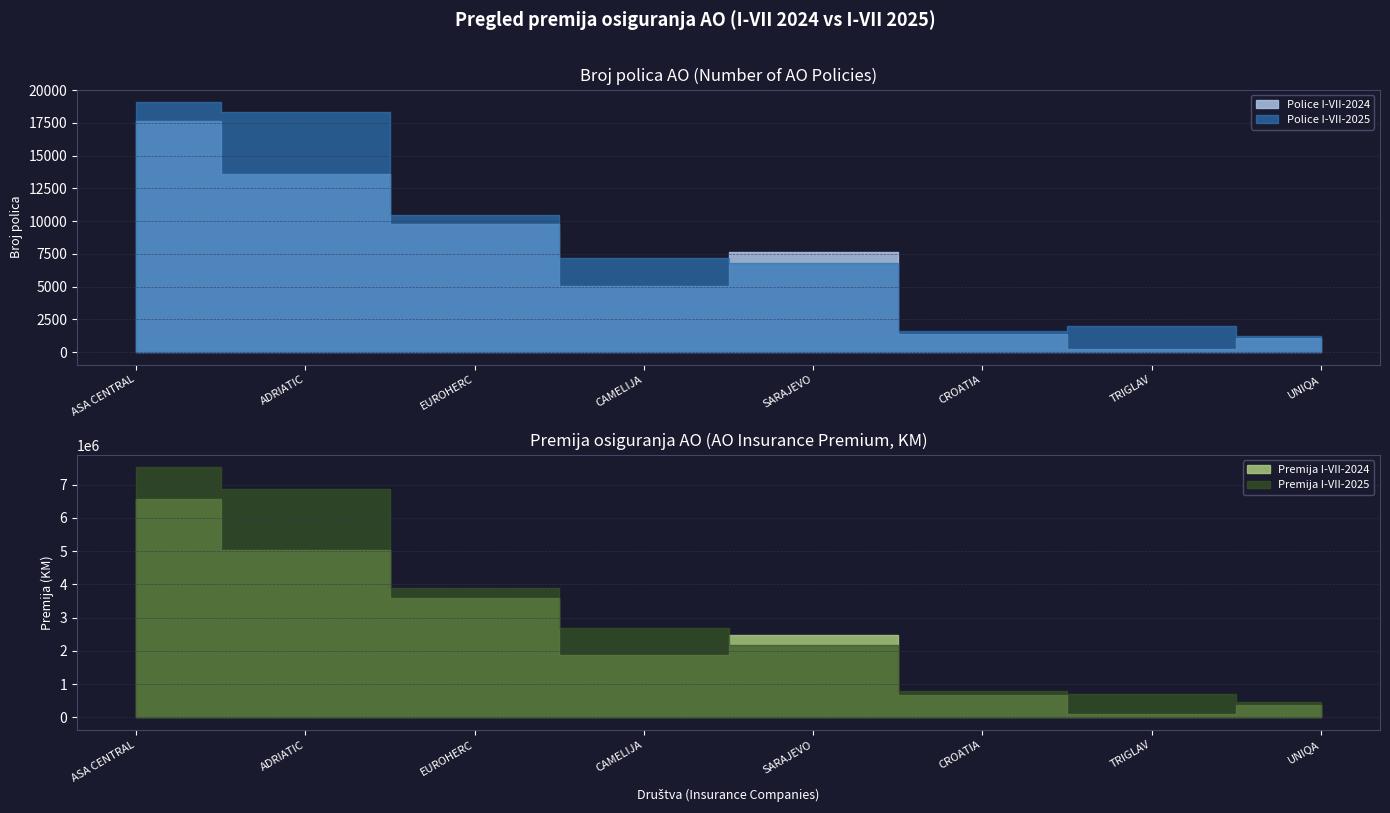

Which series has the widest spread of values?

Premija I-VII-2025